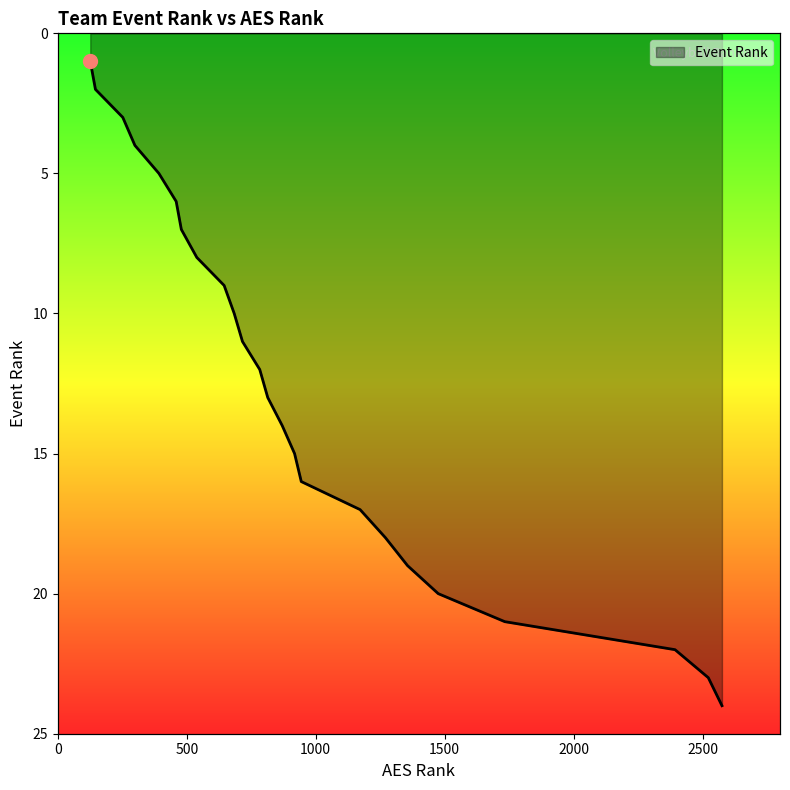

Does the chart display data point markers on the line(s)?

No